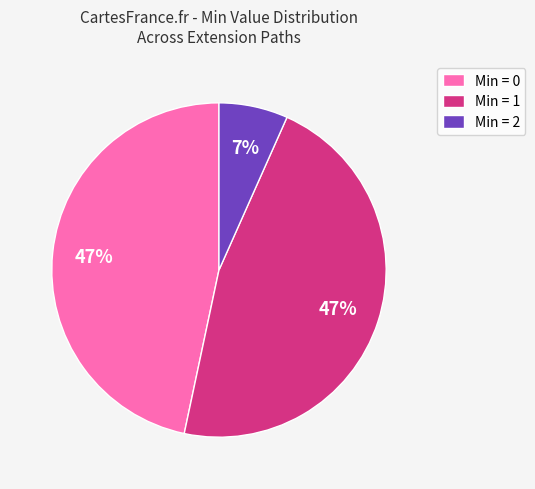

Is it true that Min = 1 is 38% of the pie?

False